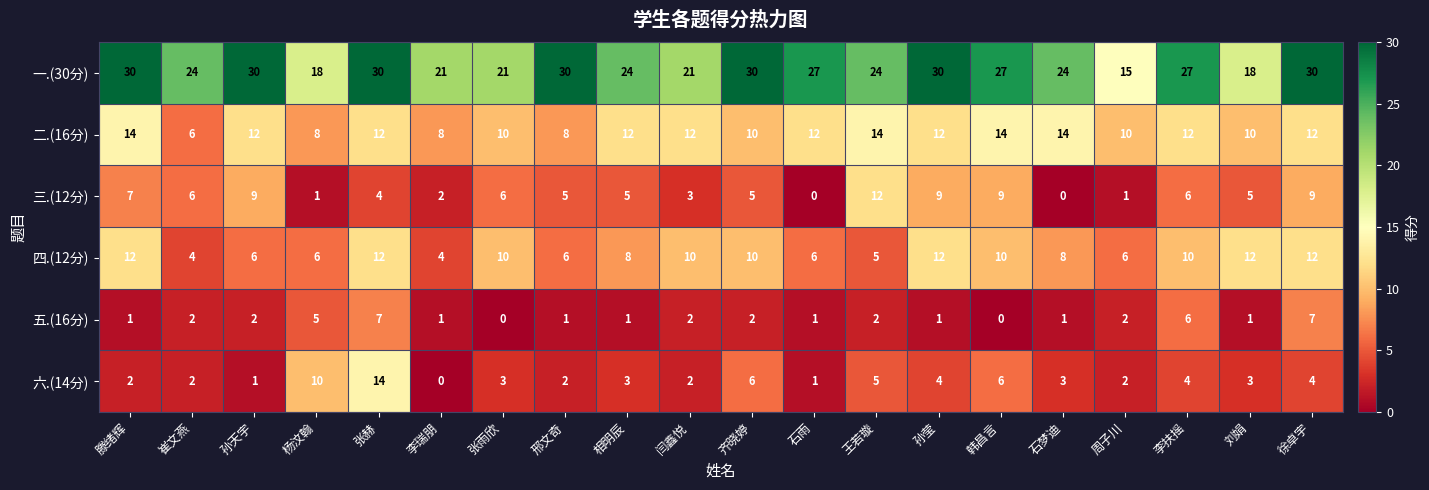

Which series changed the most between 李扶摇 and 刘娟?

一.(30分)